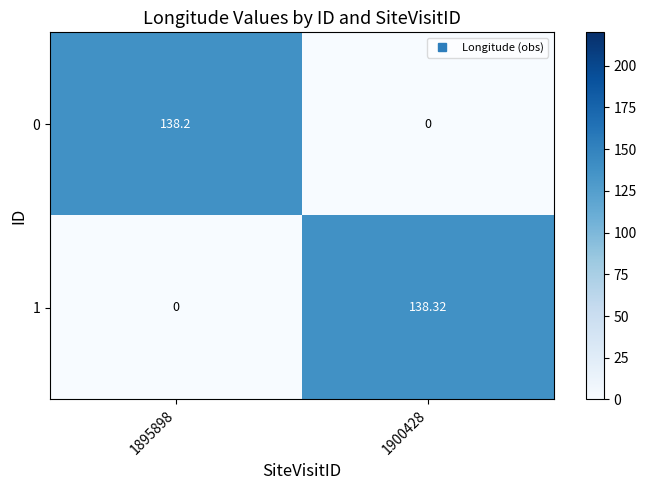

Is the value of 0 at 1895898 greater than the value of 1 at 1895898?

Yes